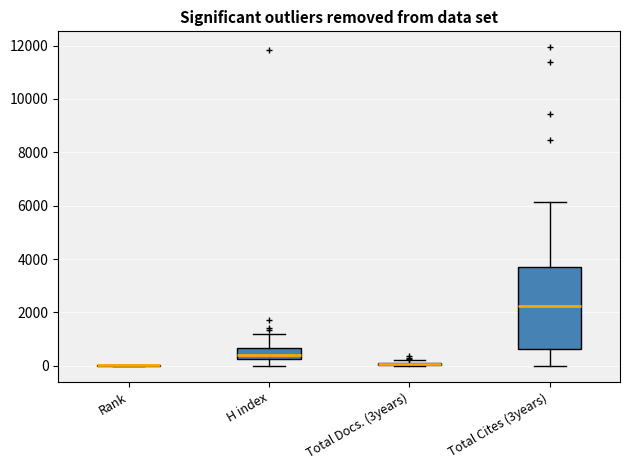

Comparing the boxes themselves (not the whiskers), which one is the tallest?

Total Cites (3years)